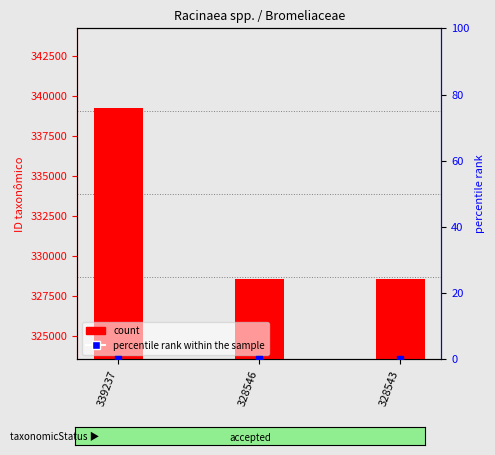

At how many categories does at least one series exceed 111130?

3